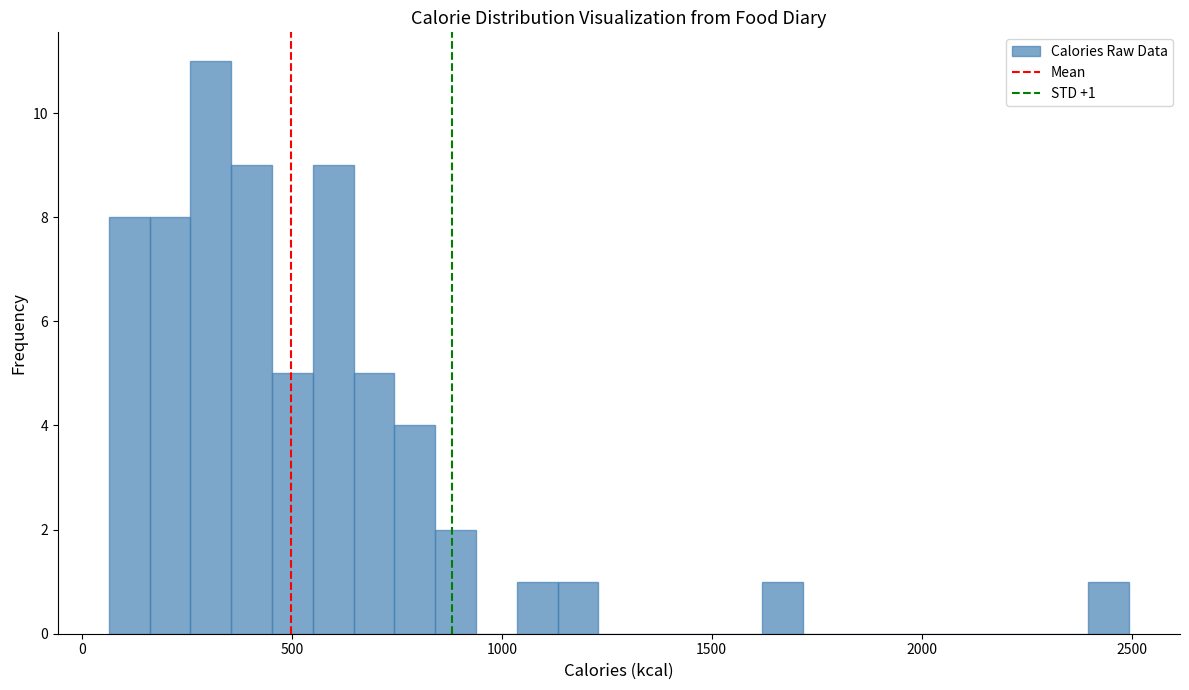

Around what value on the x-axis is the tallest bar? Give the approximate position of its centre, as read against the axis.

300